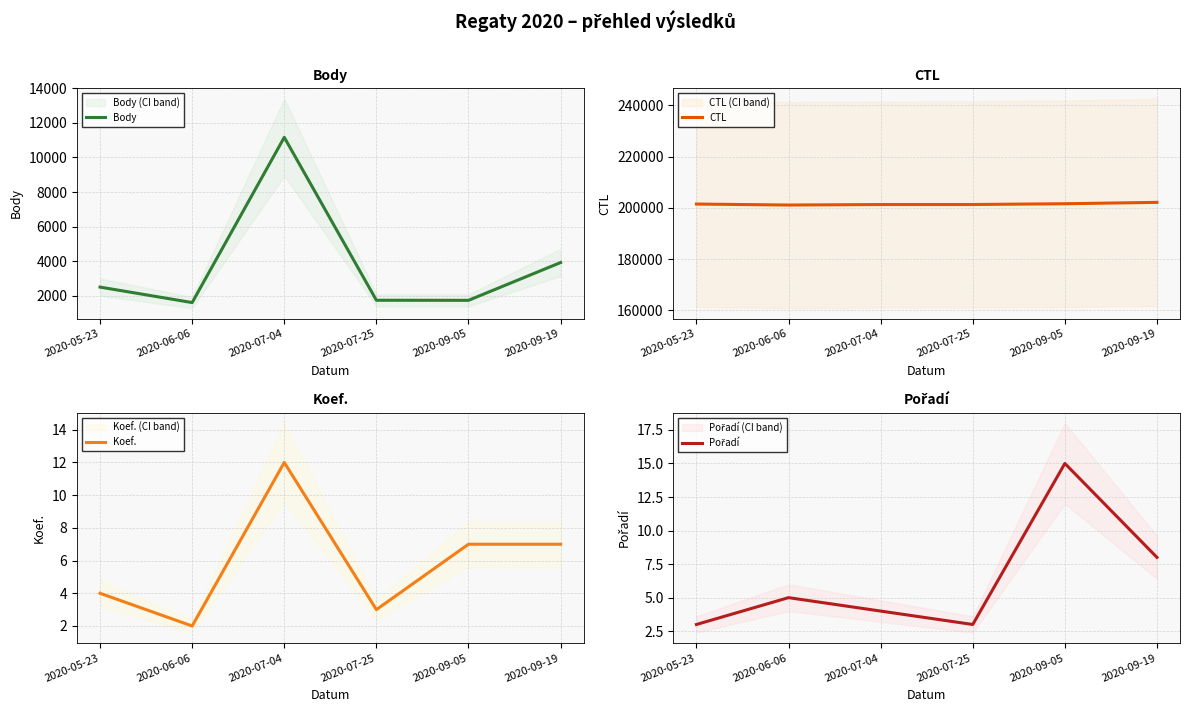

Which series has the widest spread of values?

Body